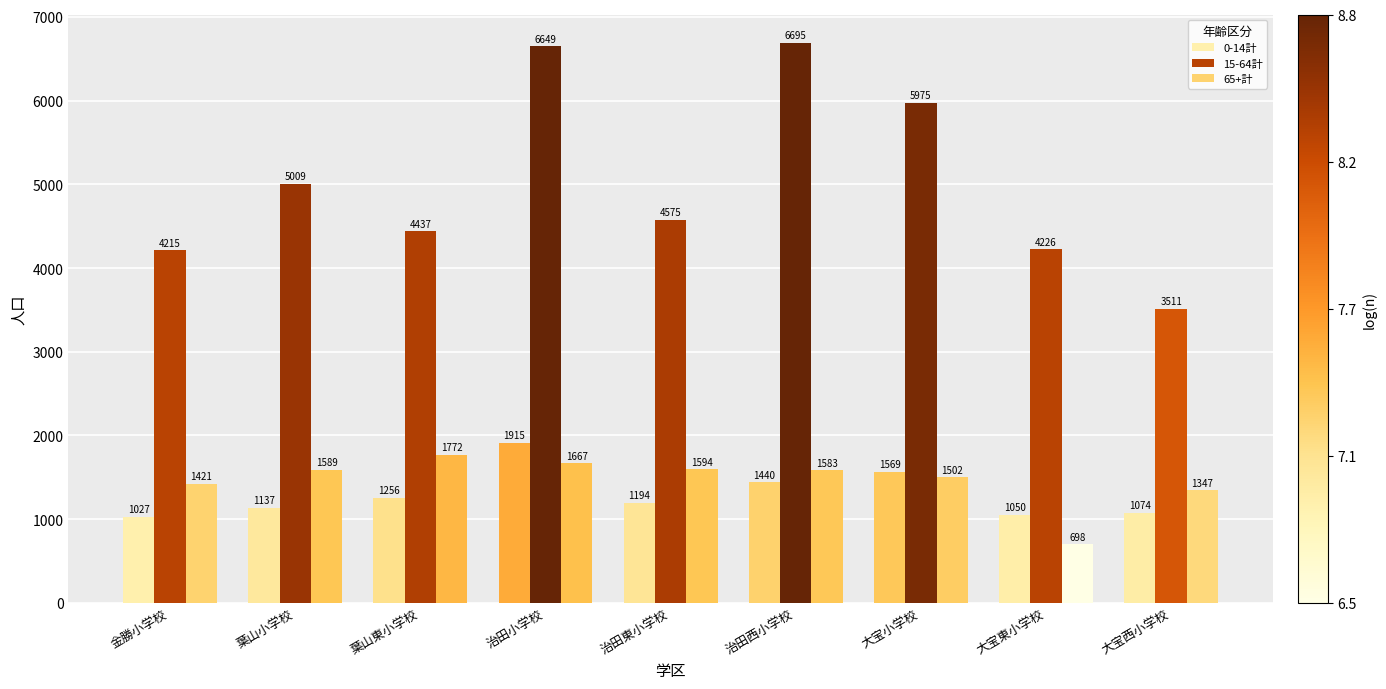

At which category does the chart reach its peak across all series?

治田西小学校